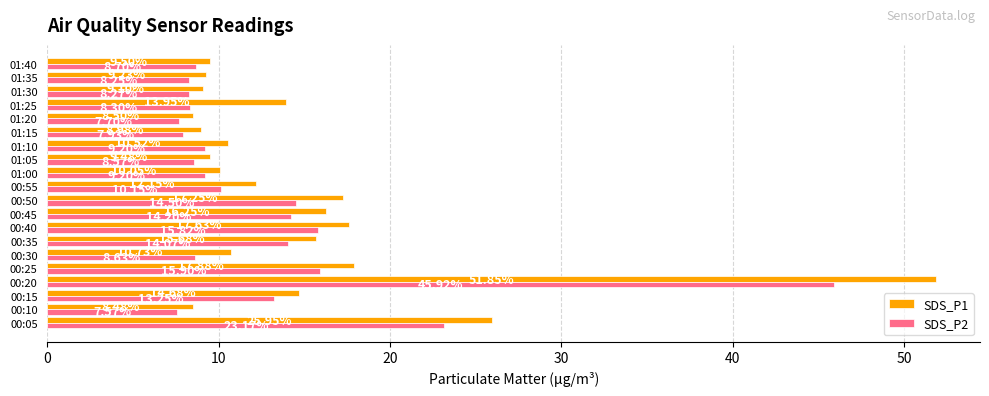

Rank the series at 00:05 from highest to lowest value.

SDS_P1, SDS_P2